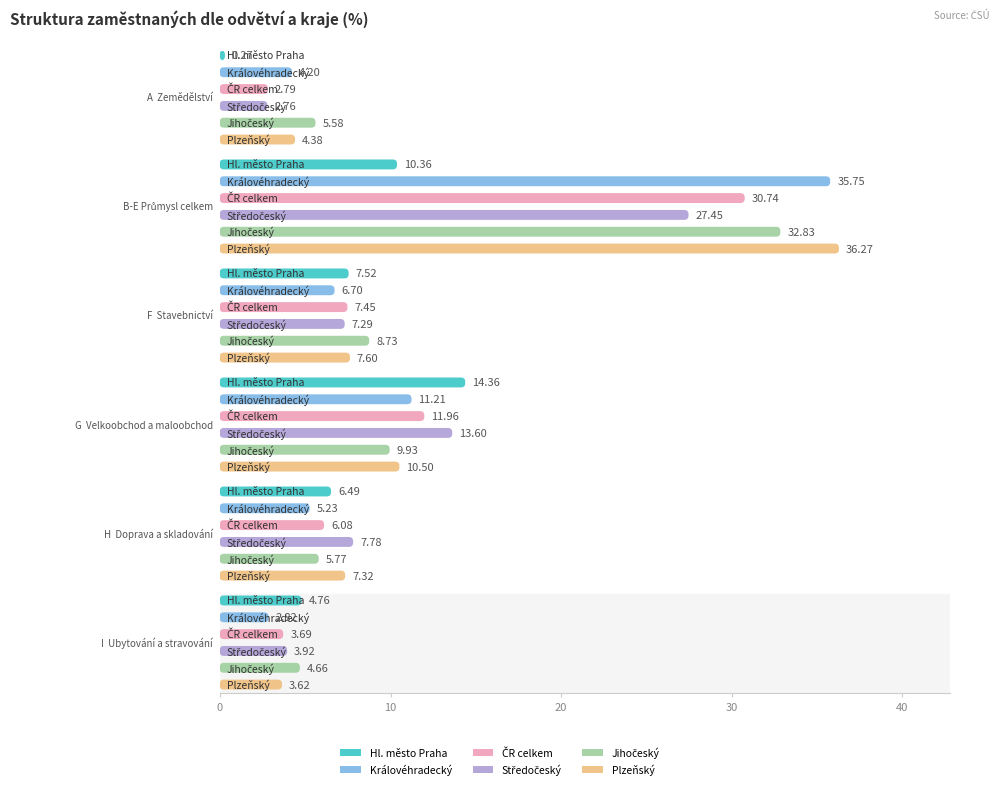

Between A  Zemědělství and G  Velkoobchod a maloobchod, which series saw the biggest shift?

Hl. město Praha